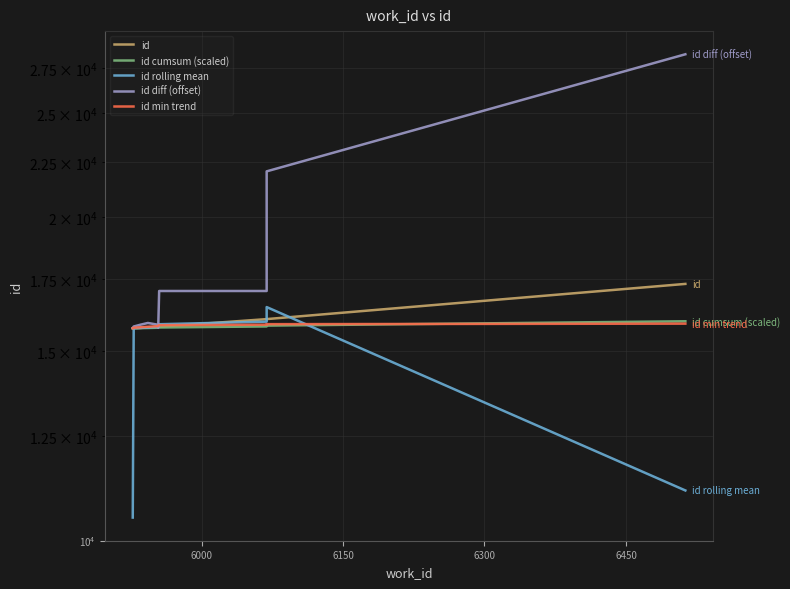

Reading left to right, what are all the values shown in this chart?

id: 15756.0	15757.0	15768.0	15781.0	15804.0	15806.0	15807.0	16068.0	16069.0	17327.0
id cumsum (scaled): 15756.0	15756.5	15760.3	15765.5	15773.2	15778.7	15782.7	15818.4	15846.2	15994.3
id rolling mean: 10504.3	15760.3	15768.7	15784.3	15797.0	15805.7	15893.7	15981.3	16488.0	11132.0
id diff (offset): 15766.0	15816.0	15876.0	15936.0	15881.0	15771.0	17066.0	17066.0	22051.0	28336.0
id min trend: 15756.0	15773.5	15790.9	15808.4	15825.8	15843.3	15860.7	15878.2	15895.6	15913.1